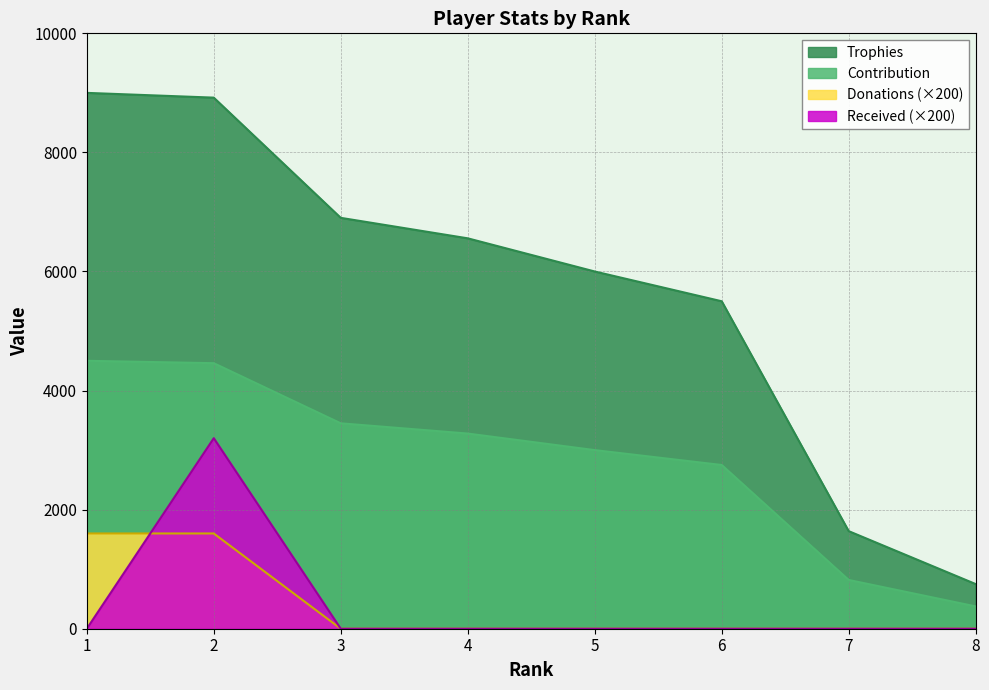

How many data points in Trophies are above 6557?

3